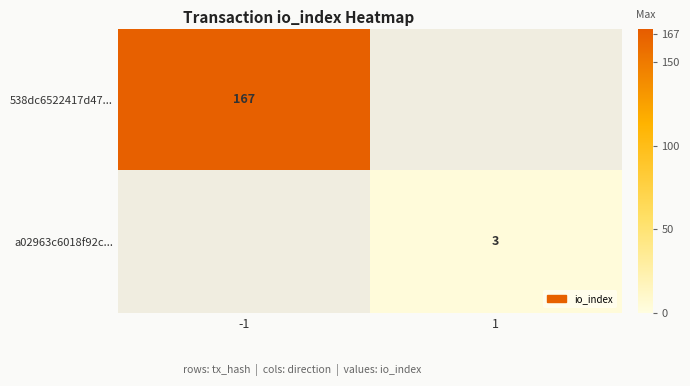

True or false: 538dc6522417d47... has a value of 221.8 at -1.

False